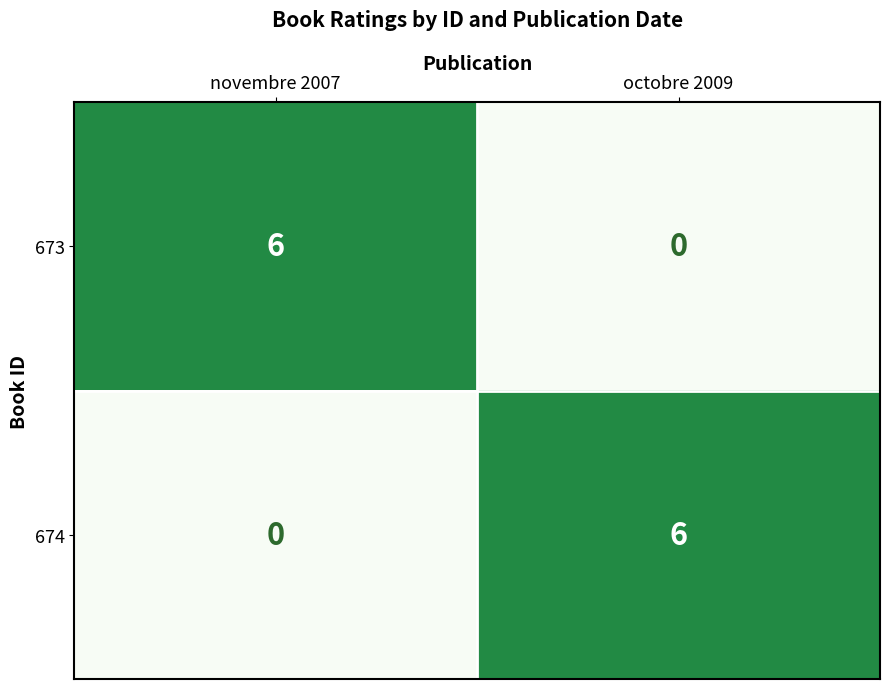

Reading left to right, list all the values displayed in this chart.

673: novembre 2007=6	octobre 2009=0
674: novembre 2007=0	octobre 2009=6